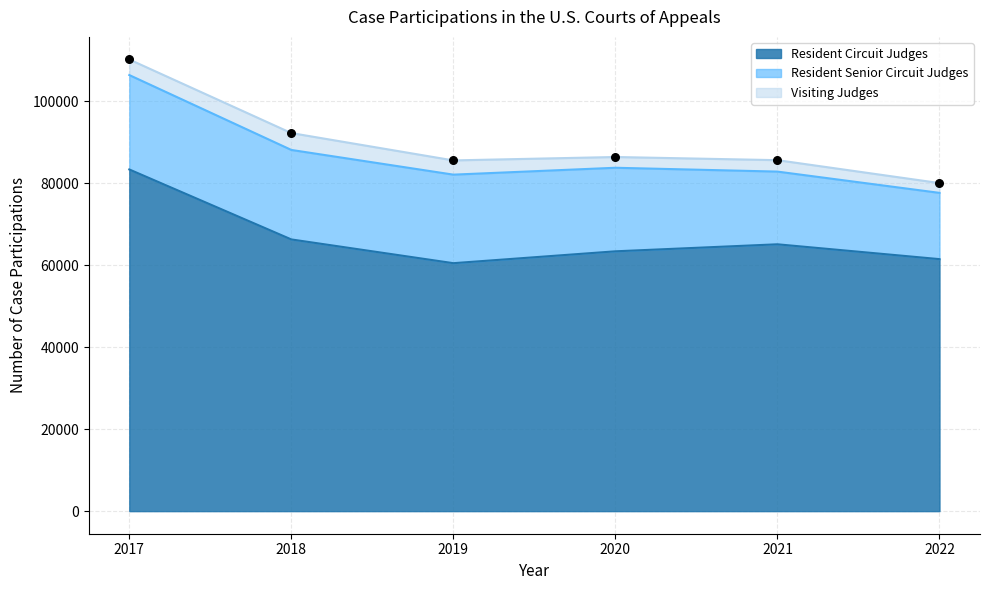

Which series reaches the maximum Y coordinate?

Resident Circuit Judges